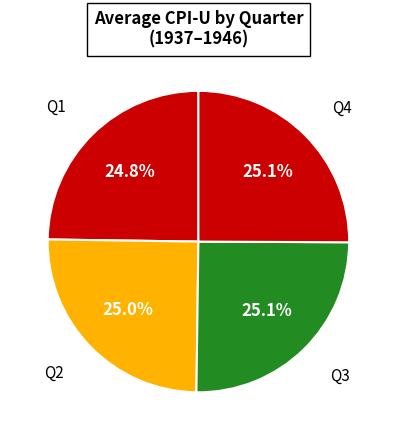

To the nearest percent, what is the difference between the largest and smallest slice percentages?

0%